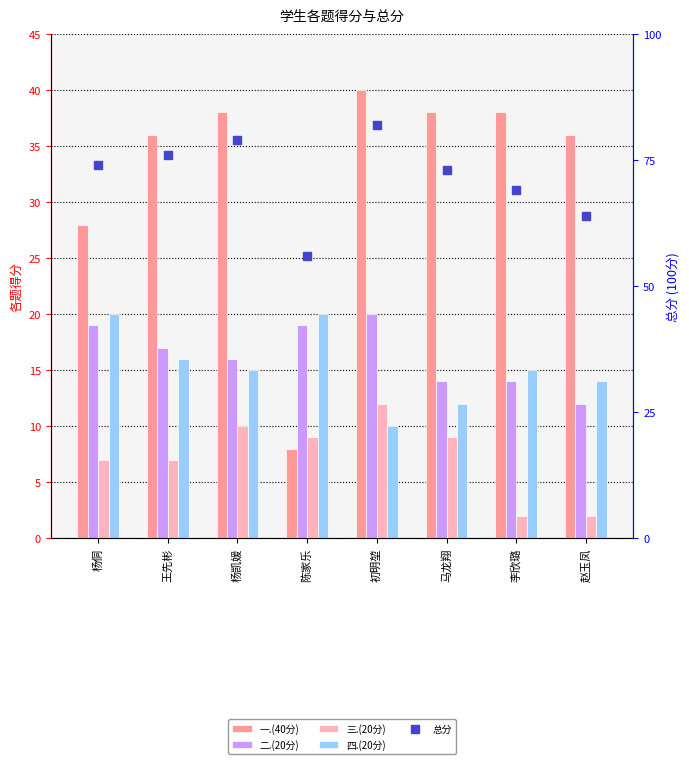

True or false: 四.(20分) has a value of 14 at 赵玉凤.

True